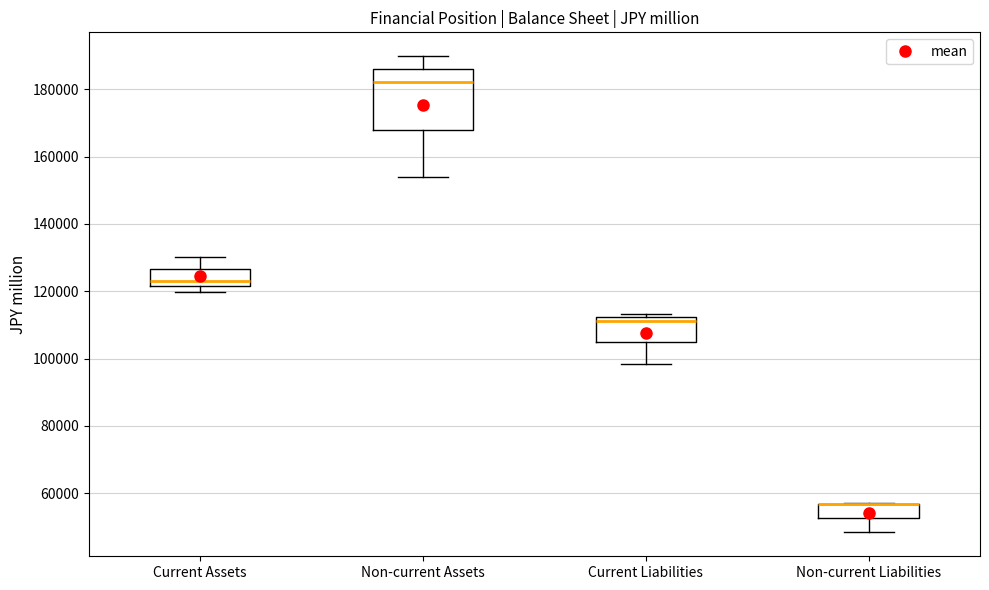

Where is the lower edge of the box for Non-current Liabilities on the y-axis? The values are not printed on the chart, so give them approximately, as read against the axis.

52000